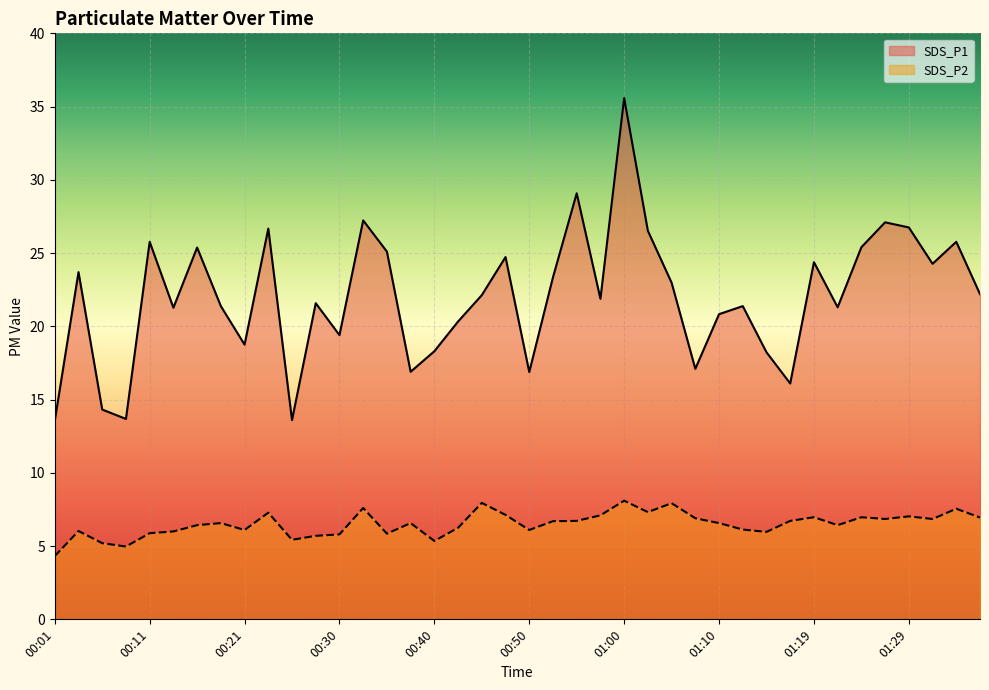

List the series in order of their peak value, highest first.

SDS_P1, SDS_P2